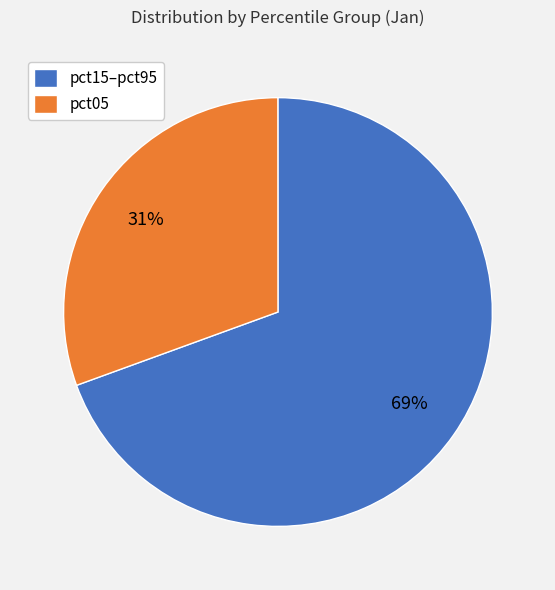

Do pct05 and pct15–pct95 together represent more than half of the pie?

Yes